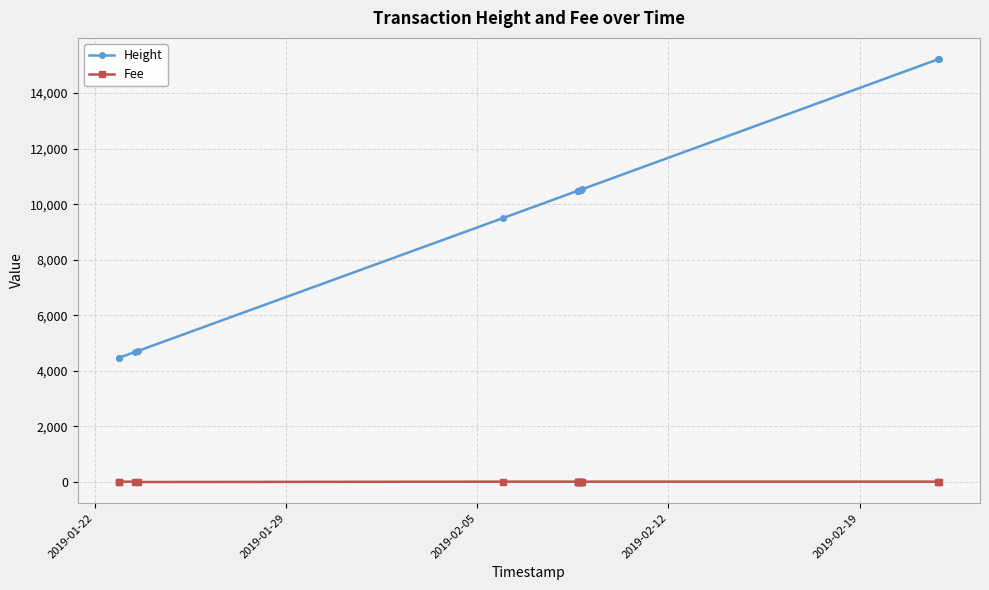

What are all the series names shown in the legend?

Height, Fee